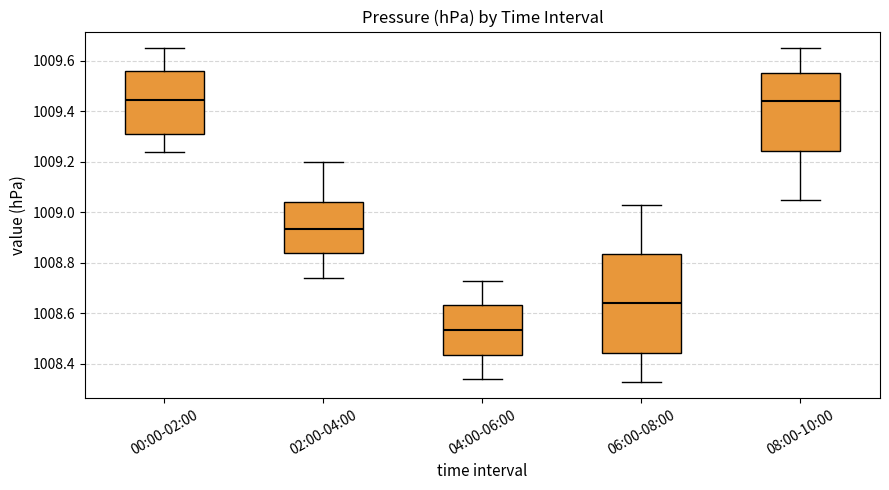

Reading left to right, read every box against the y-axis: the position of its median line, the range the box covers, and the ends of its whiskers. The values are not printed on the chart, so give them approximately, as read against the axis.

00:00-02:00: median 1009.44, box 1009.32 to 1009.56, whiskers 1009.24 to 1009.66
02:00-04:00: median 1008.94, box 1008.84 to 1009.04, whiskers 1008.74 to 1009.20
04:00-06:00: median 1008.54, box 1008.44 to 1008.64, whiskers 1008.34 to 1008.74
06:00-08:00: median 1008.64, box 1008.44 to 1008.84, whiskers 1008.34 to 1009.04
08:00-10:00: median 1009.44, box 1009.24 to 1009.56, whiskers 1009.06 to 1009.66